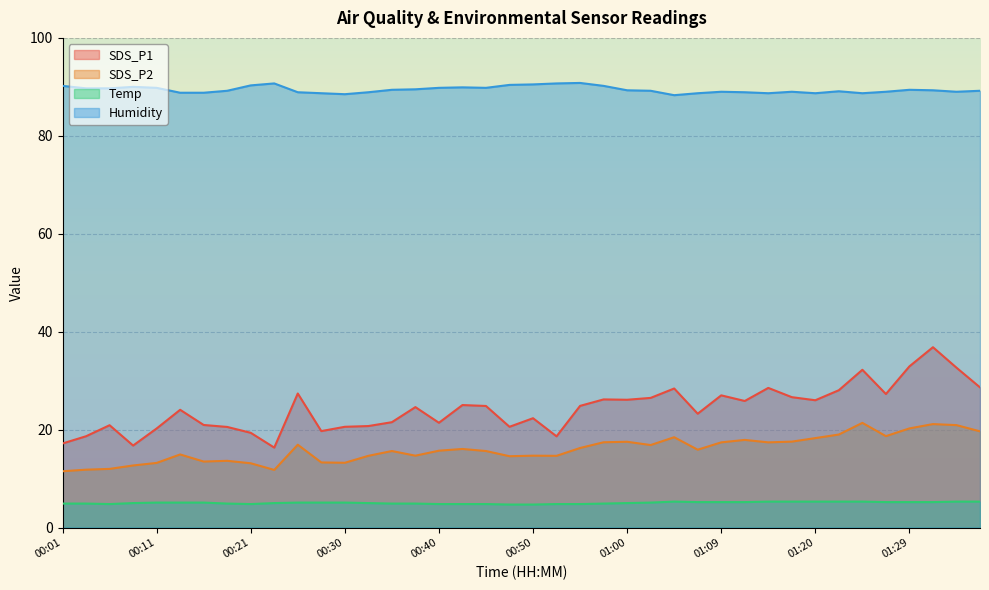

Between 00:47 and 00:13, which is larger?

00:13